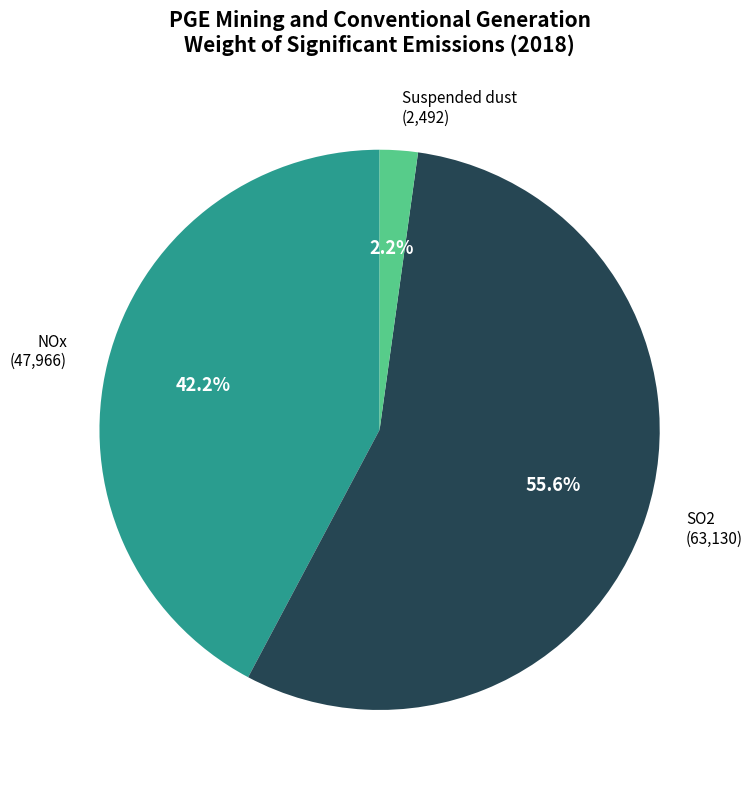

Which slice is the smallest?

Suspended dust